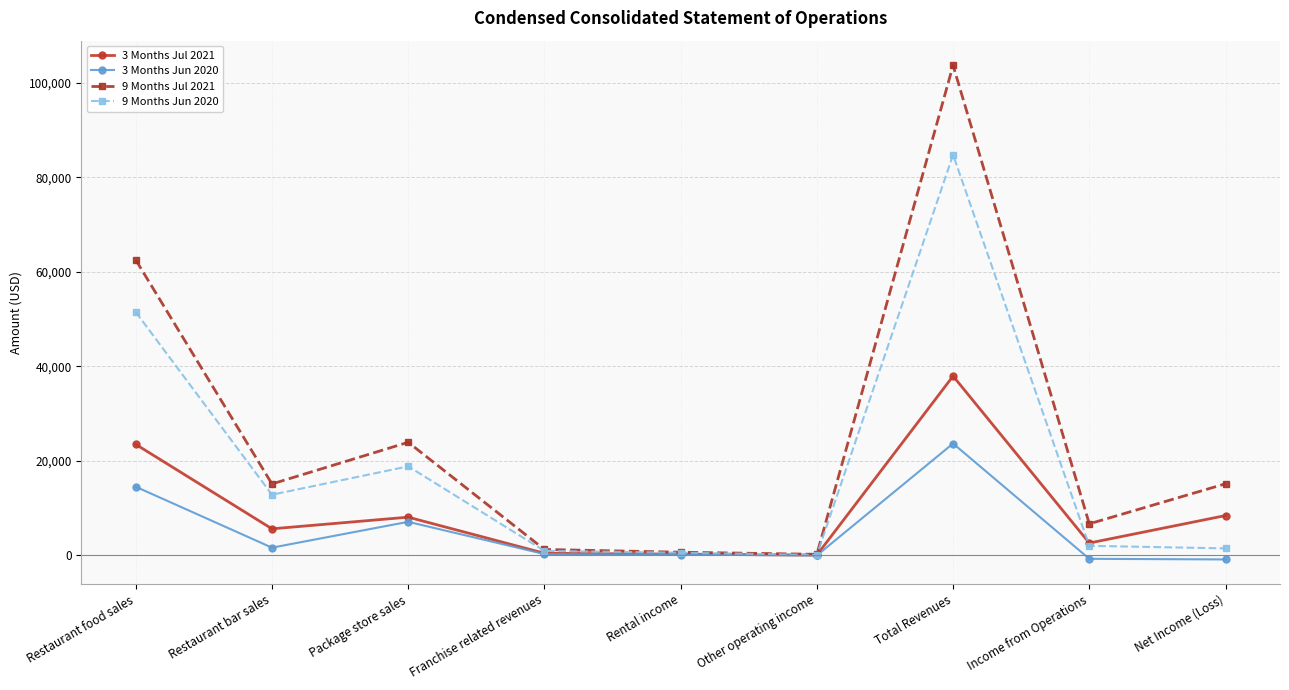

Where does the 3 Months Jul 2021 series first go above 5617?

Restaurant food sales